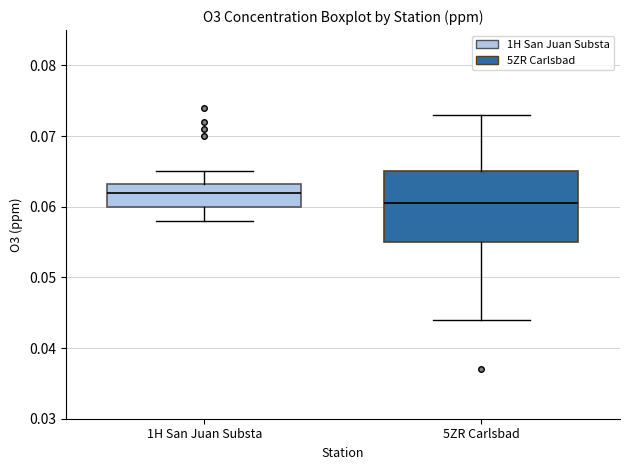

Reading left to right, transcribe this box plot: for each box, give where its median line is, the range the box spans, and where its two whiskers end, as read against the y-axis. The values are not printed on the chart, so give them approximately, as read against the axis.

1H San Juan Substa: median 0.062, box 0.060 to 0.063, whiskers 0.058 to 0.065
5ZR Carlsbad: median 0.061, box 0.055 to 0.065, whiskers 0.044 to 0.073